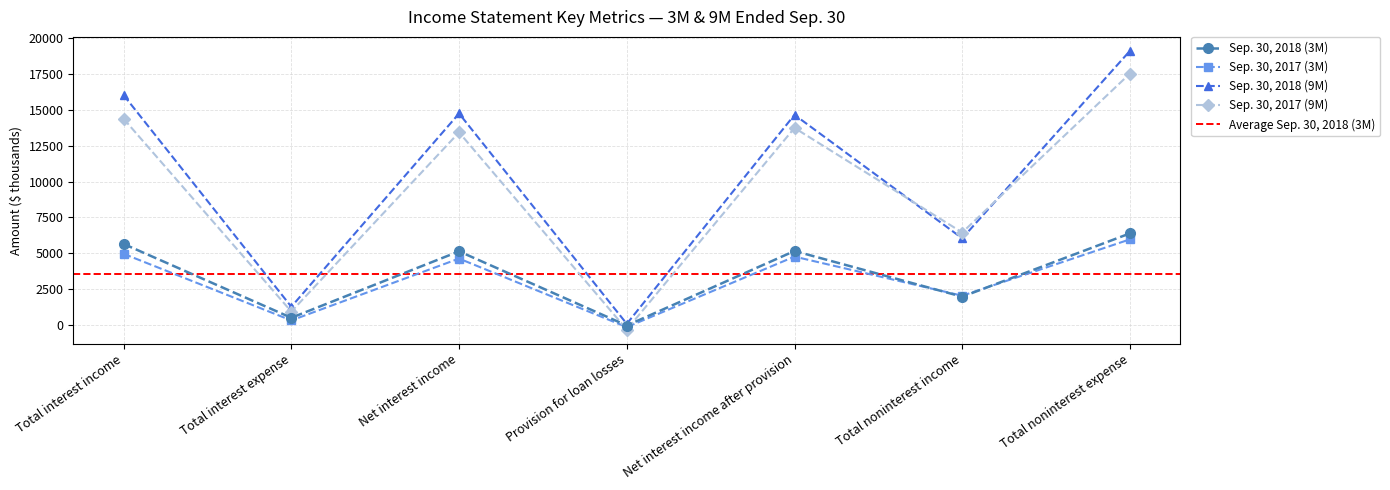

Is this an area chart (filled region under the line)?

No